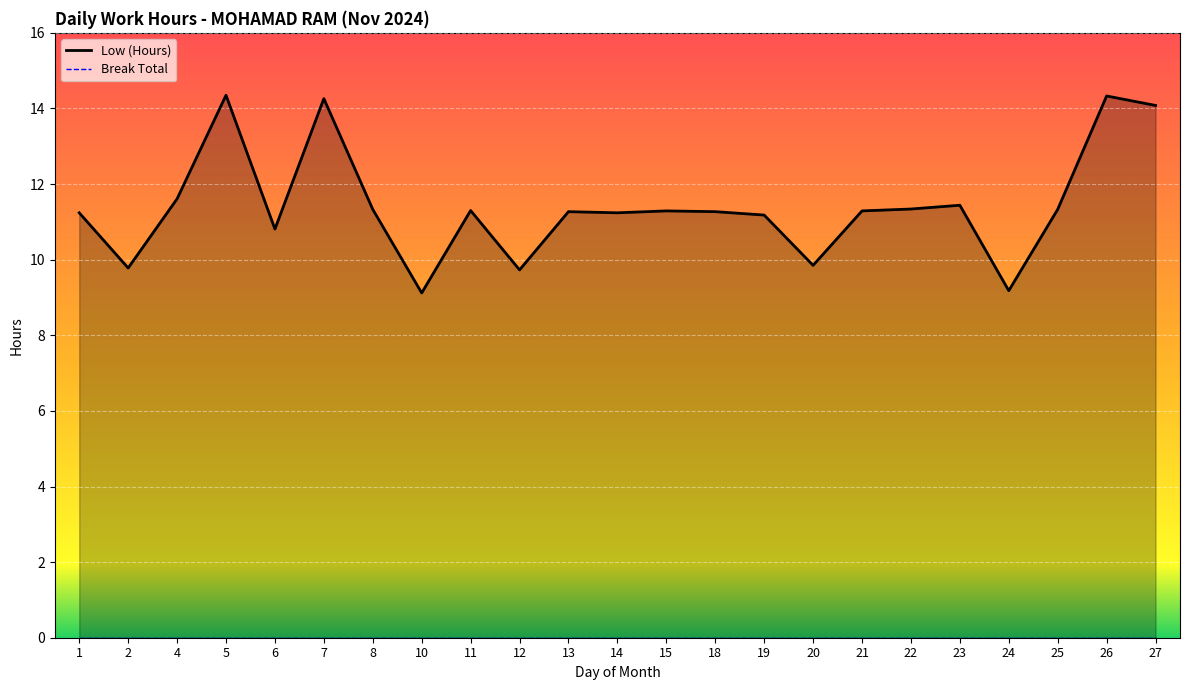

Reading right to left, extract all data points from this chart.

27=14.1	26=14.3	25=11.3	24=9.2	23=11.4	22=11.3	21=11.3	20=9.8	19=11.2	18=11.3	15=11.3	14=11.2	13=11.3	12=9.7	11=11.3	10=9.1	8=11.3	7=14.3	6=10.8	5=14.3	4=11.6	2=9.8	1=11.2